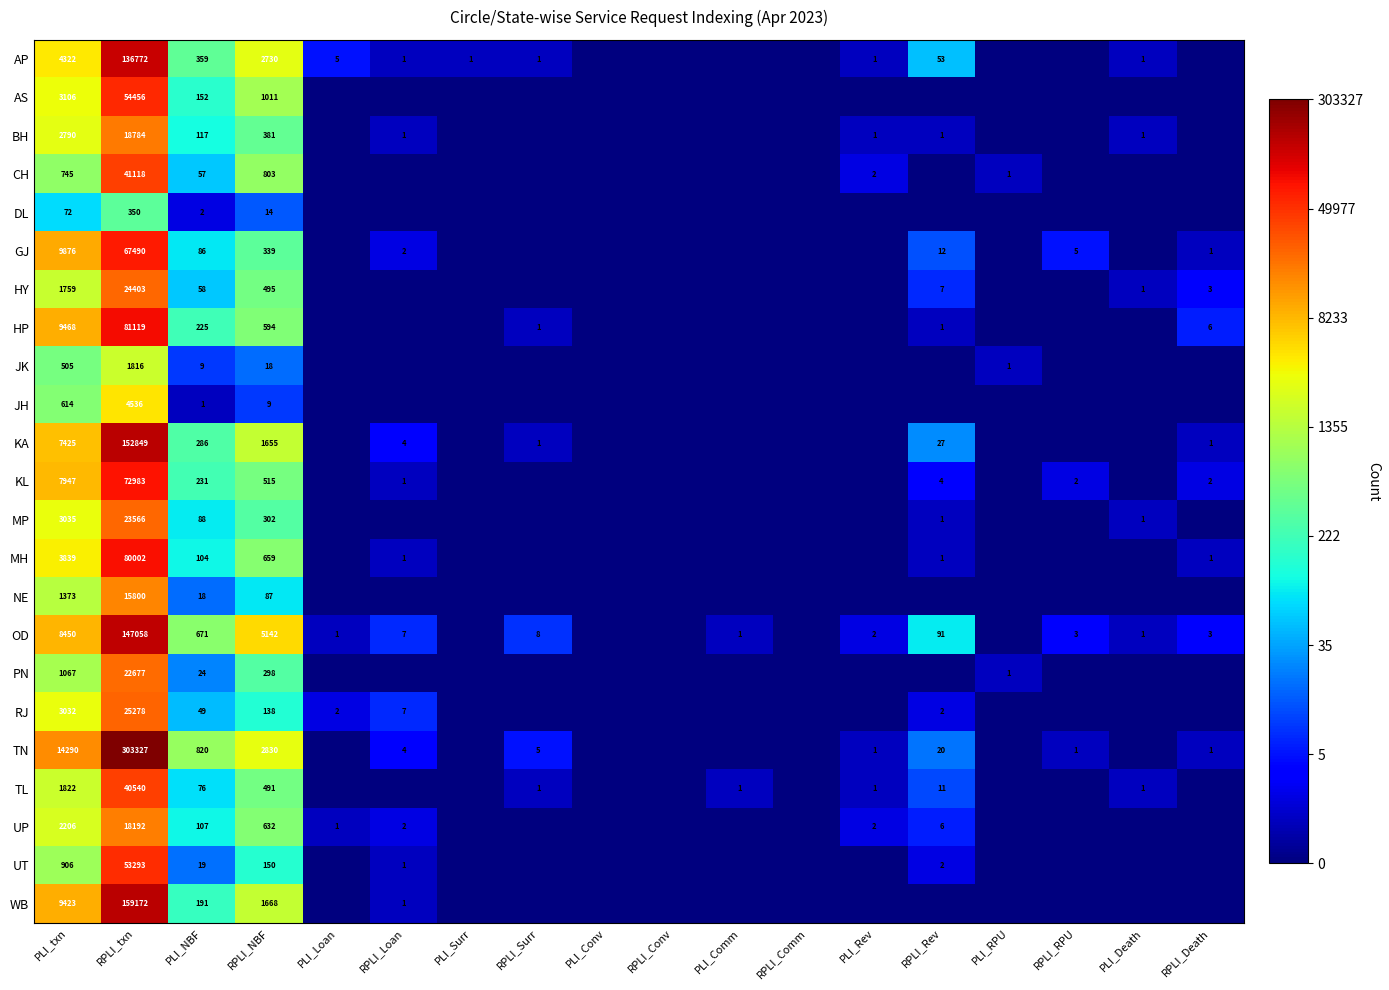

At PLI_txn, list the series in order from smallest to largest.

DL, JK, JH, CH, UT, PN, NE, HY, TL, UP, BH, RJ, MP, AS, MH, AP, KA, KL, OD, WB, HP, GJ, TN